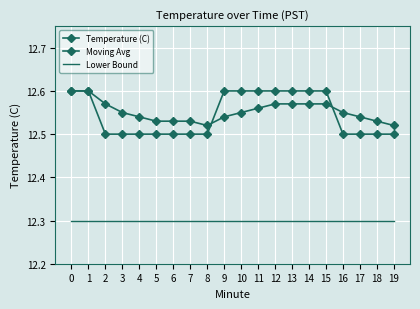

What is the difference between the maximum and minimum values in the Temperature (C) series?

0.1